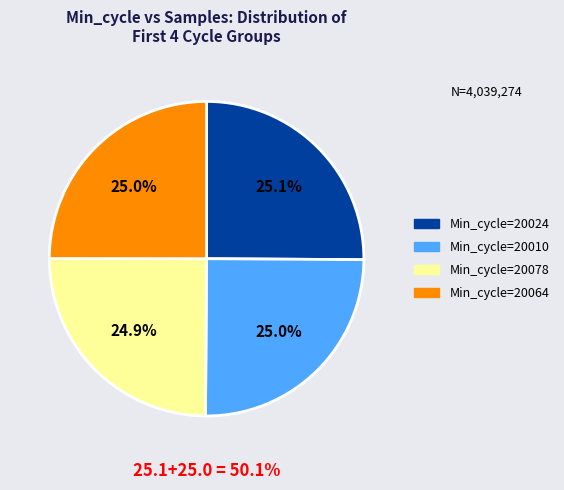

Is there a majority slice in this chart?

No